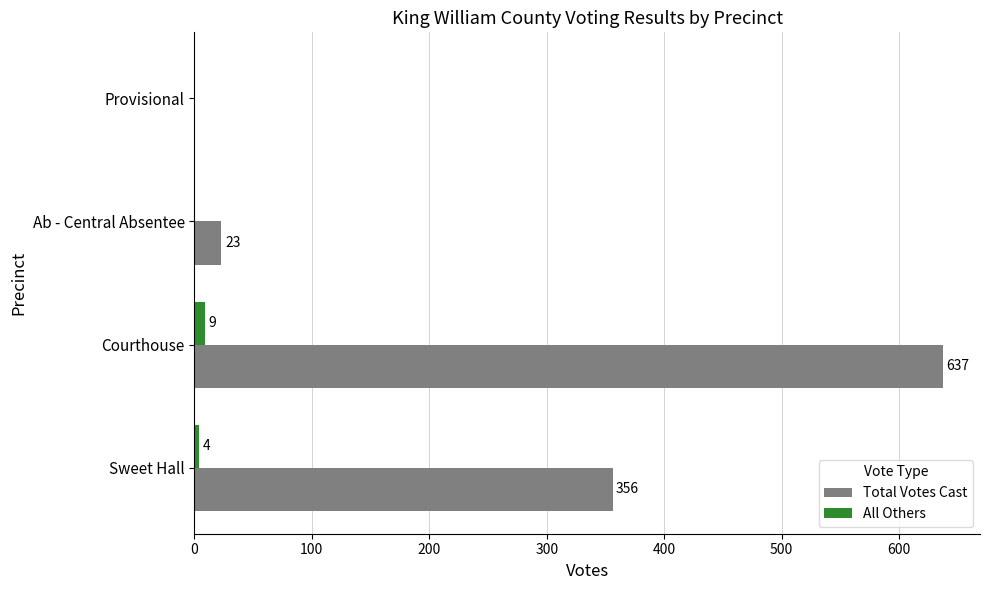

The All Others series shows 4 at Sweet Hall. True or false?

True